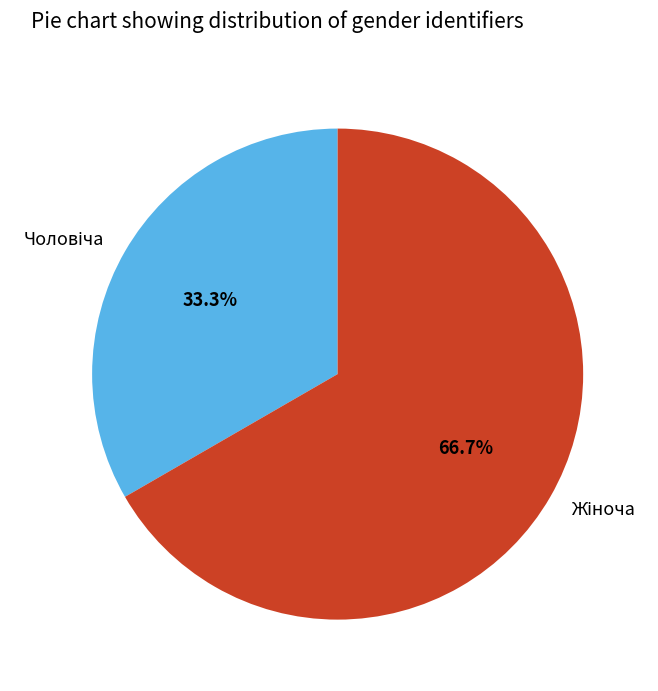

Does any single category account for the majority?

Yes